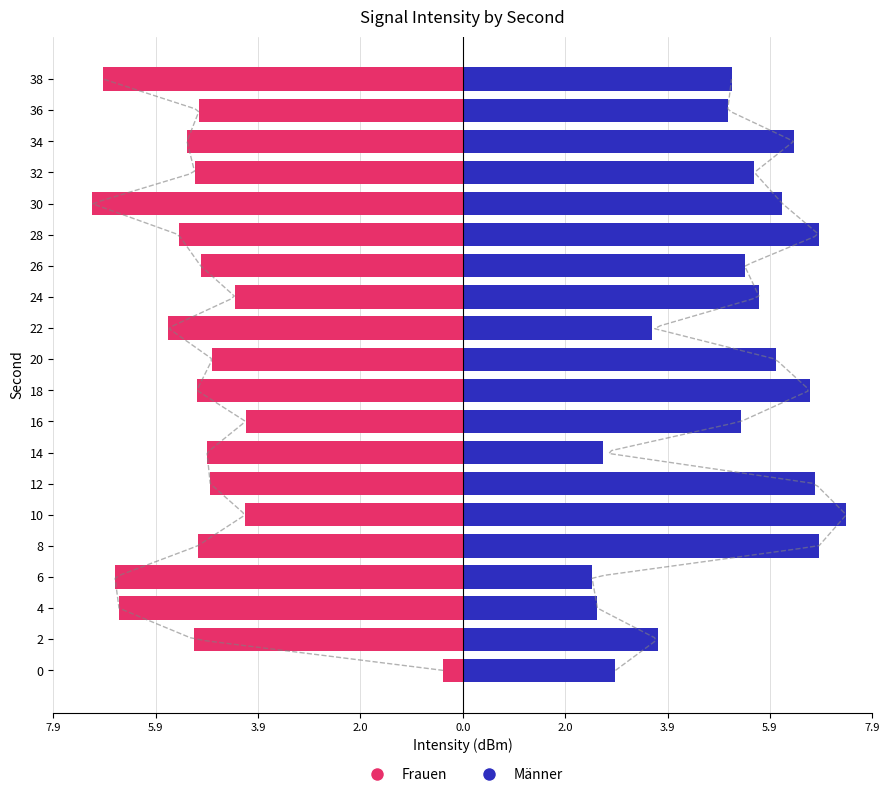

What are all the series names shown in the legend?

Frauen, Männer